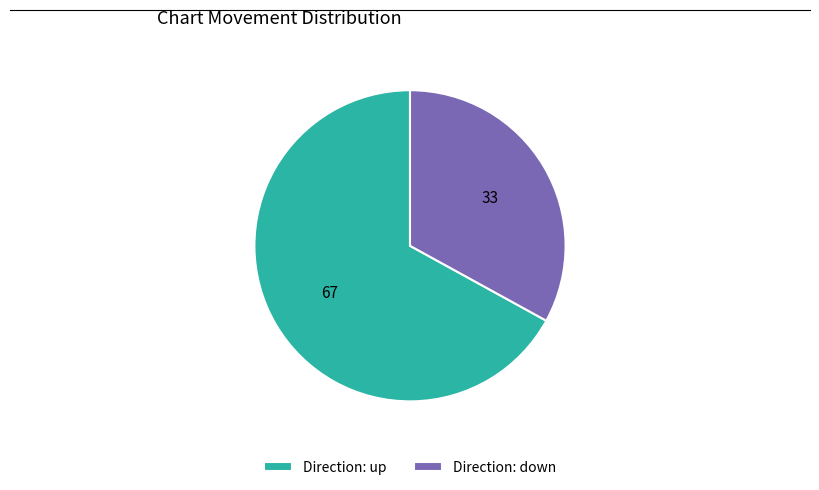

What is the smallest slice in the pie chart?

Direction: down